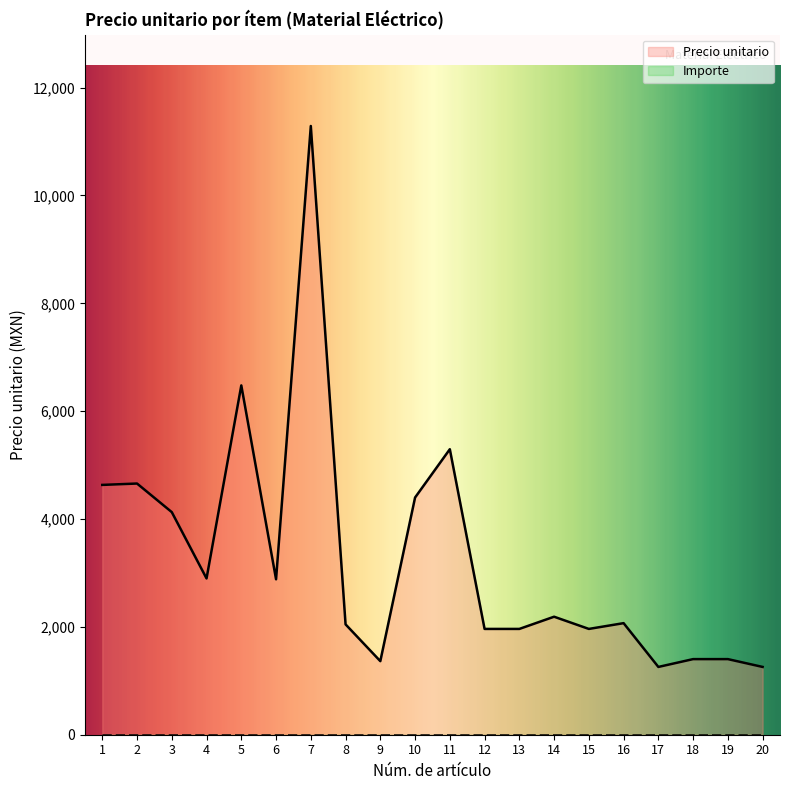

What is the maximum value for Precio unitario?

11288.4